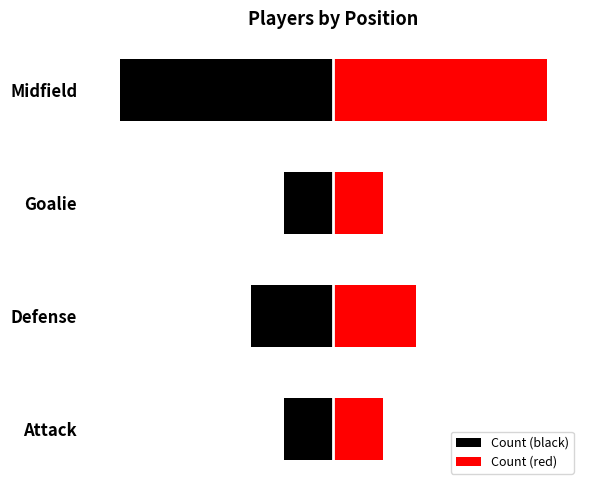

What is the value of the Count (red) bar at the 2nd from the left?

5